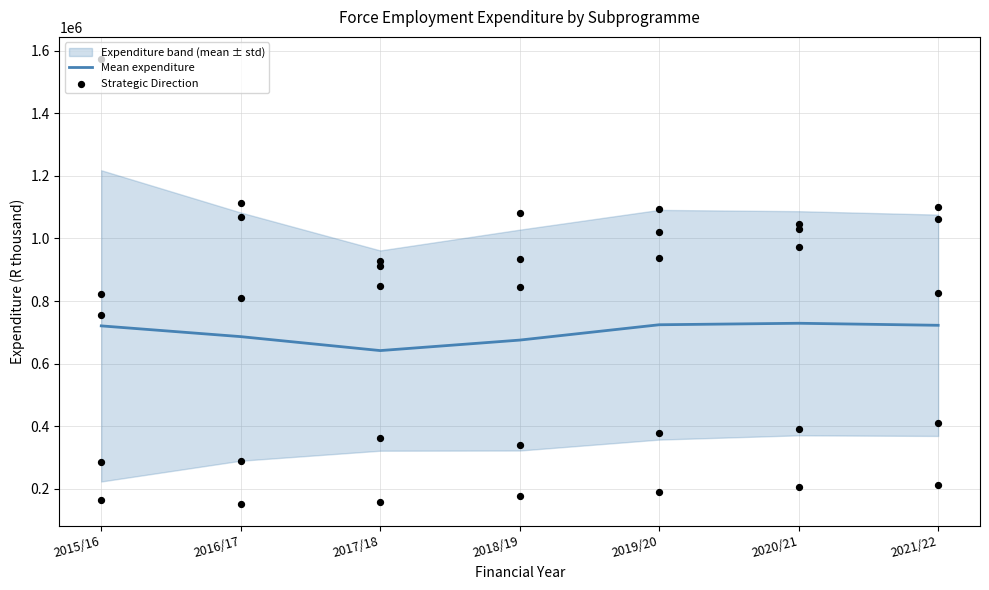

At which label does Mean expenditure reach its minimum?

2017/18